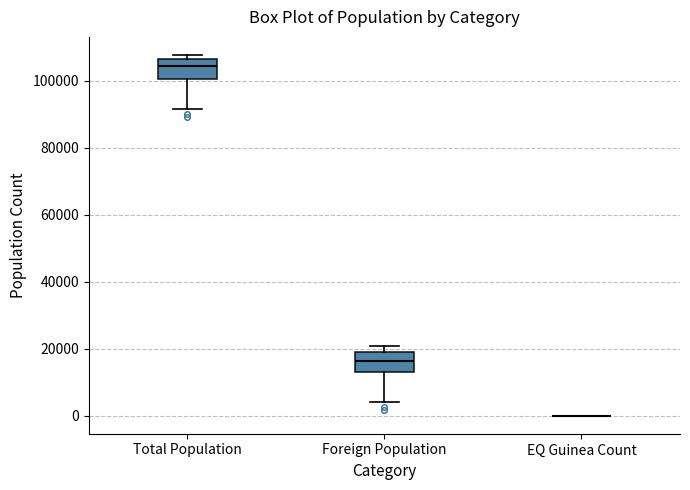

Reading left to right, transcribe this box plot: for each box, give where its median line is, the range the box spans, and where its two whiskers end, as read against the y-axis. The values are not printed on the chart, so give them approximately, as read against the axis.

Total Population: median 104000, box 100000 to 106000, whiskers 92000 to 108000
Foreign Population: median 16000, box 12000 to 20000, whiskers 4000 to 20000 (just above the box's upper edge)
EQ Guinea Count: box collapsed to a line at 0, whiskers 0 to 0